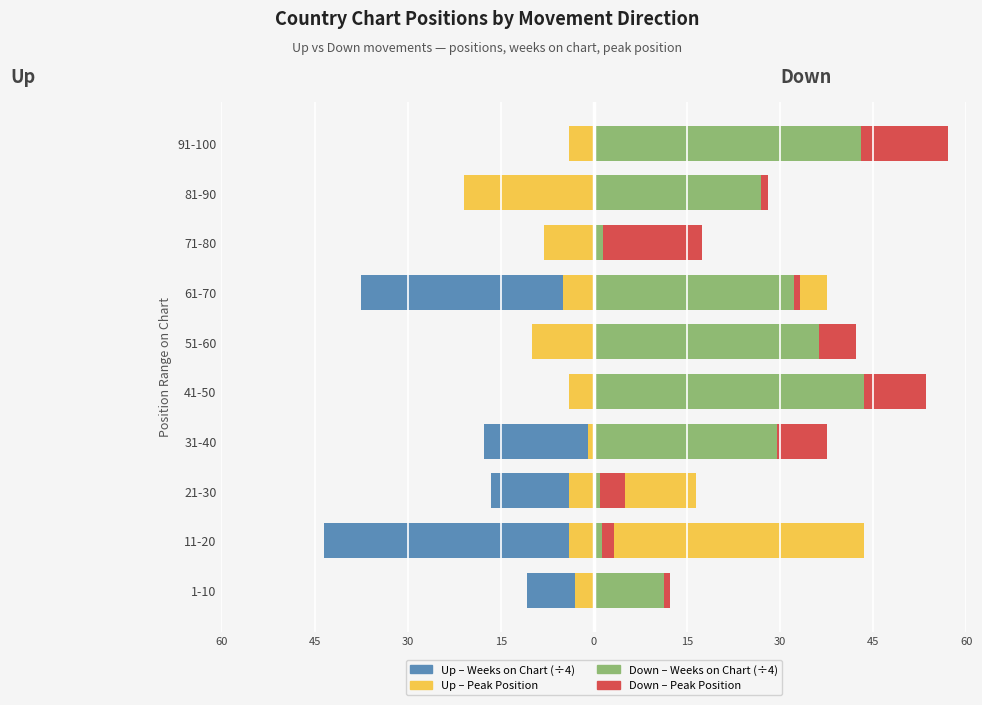

The value of Up – Peak Position at 81-90 is -44.7. True or false?

False